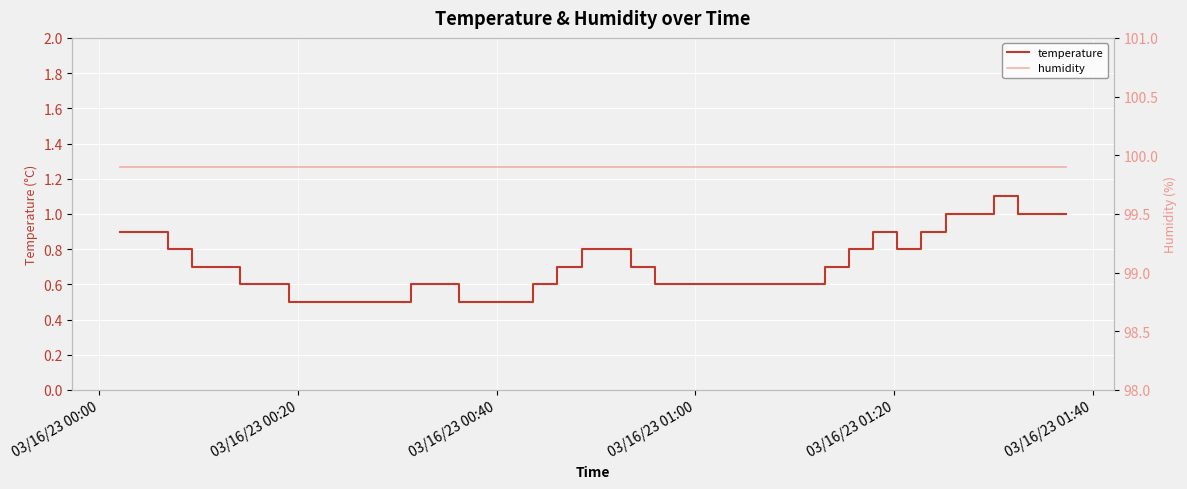

What is the value of the humidity point at the 9th from the left?

99.9